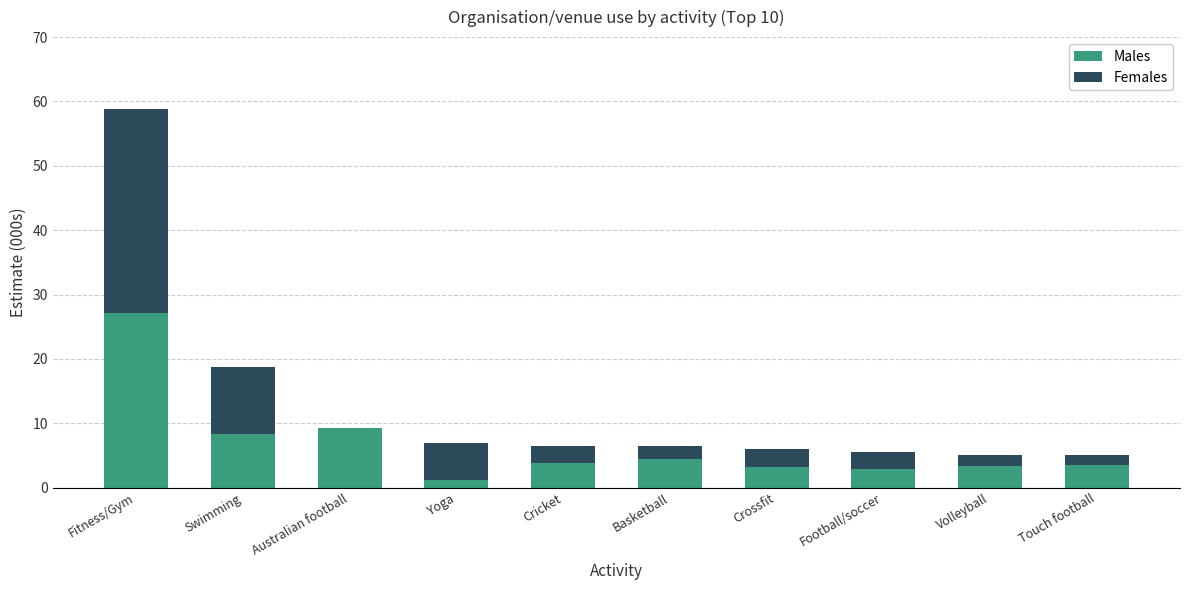

Is it true that Males equals 8.3 at Swimming?

True